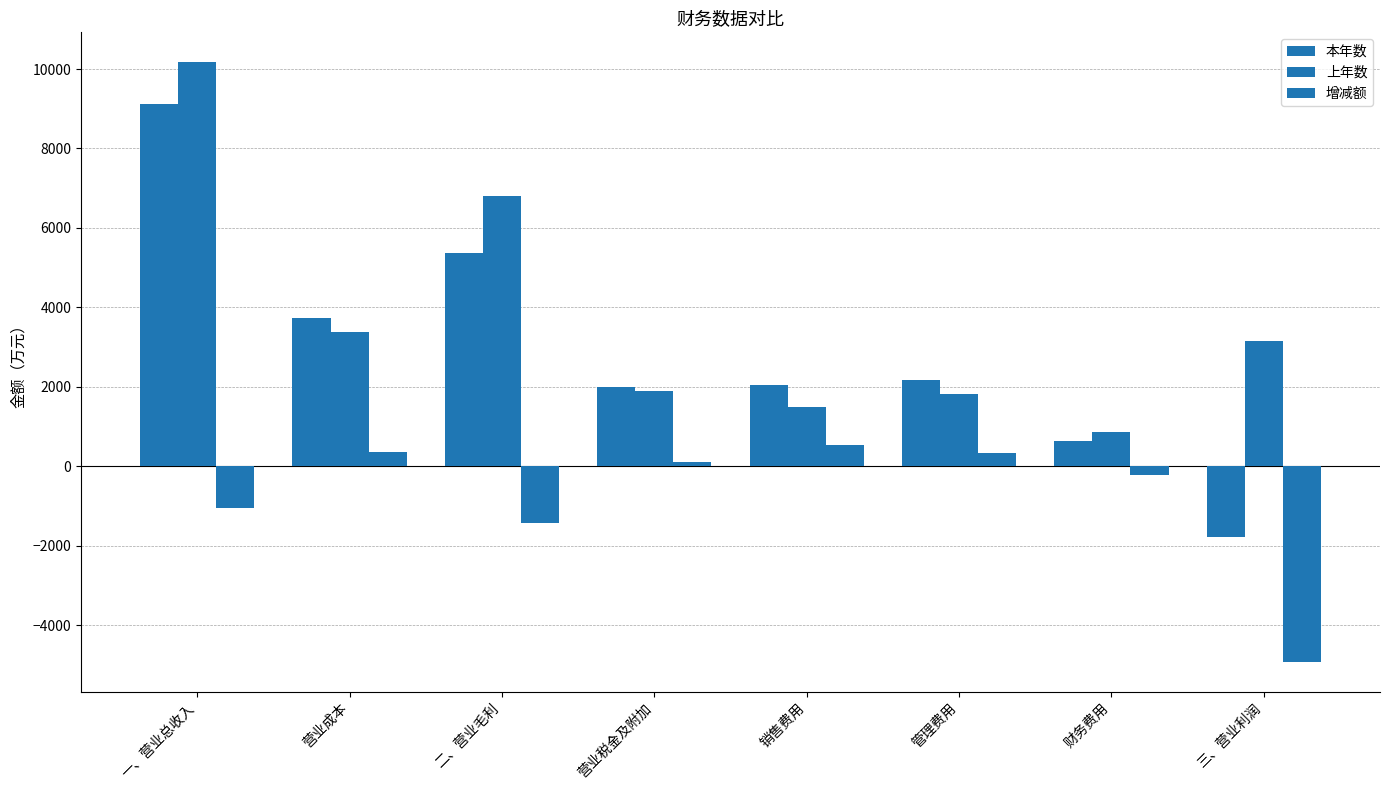

The 增减额 series shows 236.1 at 营业成本. True or false?

False